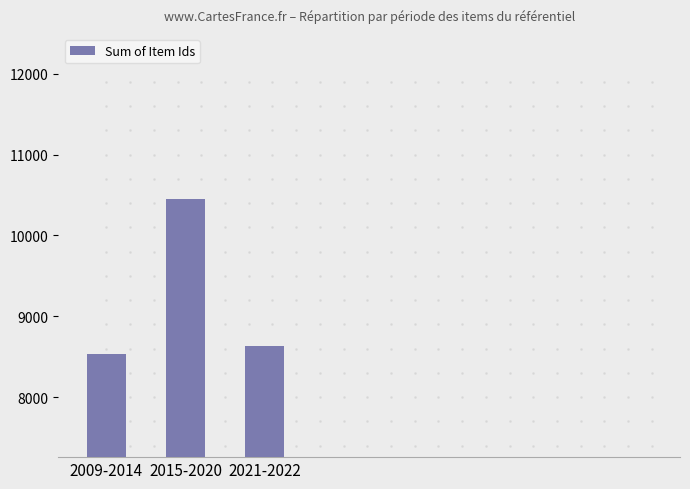

Rank the categories by value from highest to lowest.

2015-2020, 2021-2022, 2009-2014